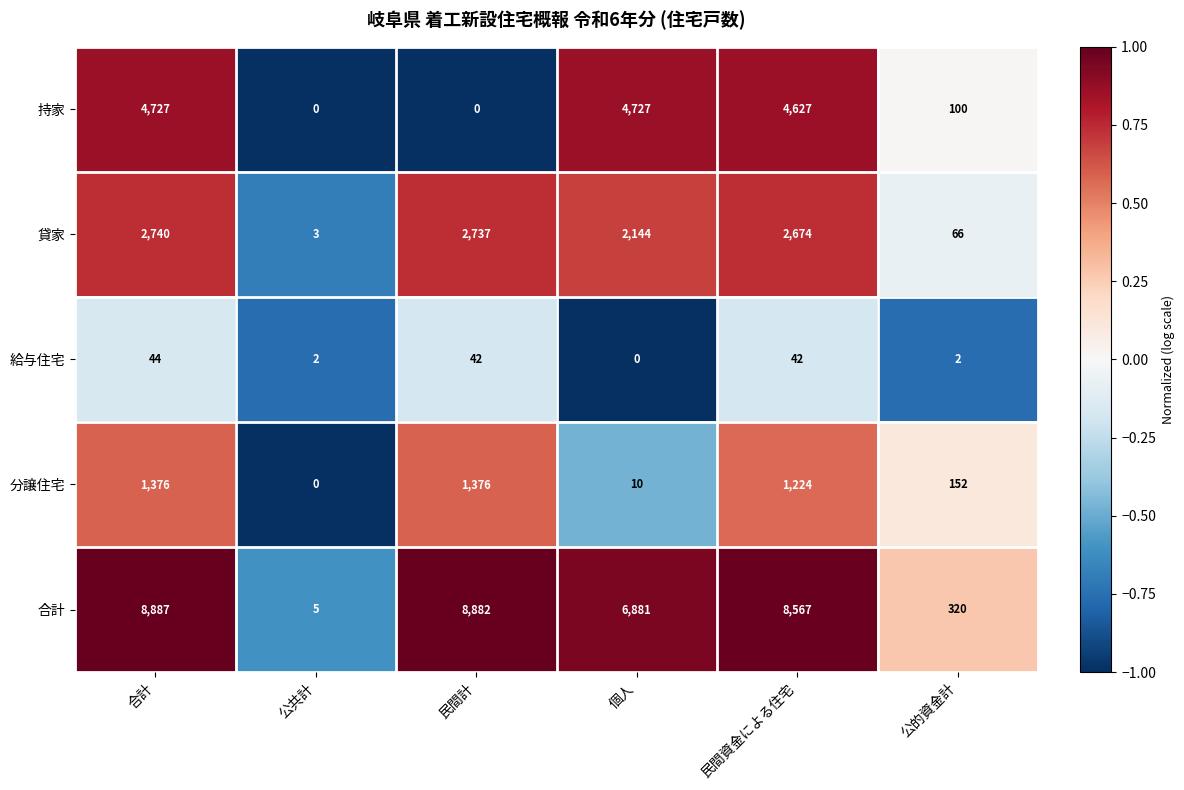

Reading right to left, transcribe all the data shown in this chart.

持家: 公的資金計=100	民間資金による住宅=4627	個人=4727	民間計=0	公共計=0	合計=4727
貸家: 公的資金計=66	民間資金による住宅=2674	個人=2144	民間計=2737	公共計=3	合計=2740
給与住宅: 公的資金計=2	民間資金による住宅=42	個人=0	民間計=42	公共計=2	合計=44
分譲住宅: 公的資金計=152	民間資金による住宅=1224	個人=10	民間計=1376	公共計=0	合計=1376
合計: 公的資金計=320	民間資金による住宅=8567	個人=6881	民間計=8882	公共計=5	合計=8887